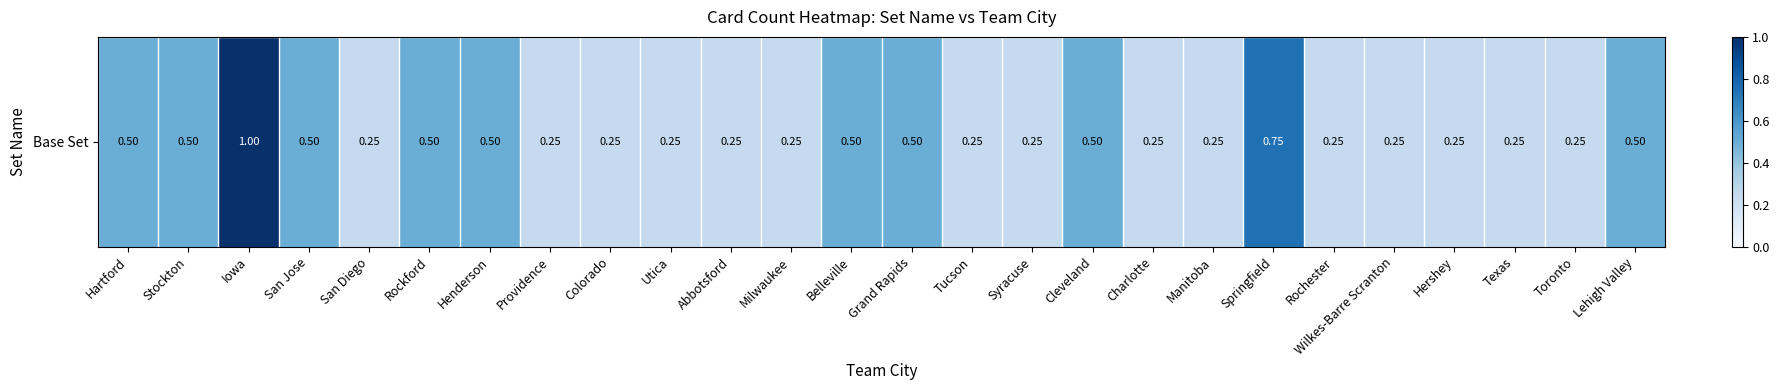

Rank the categories by value from highest to lowest.

Iowa, Springfield, Hartford, Stockton, San Jose, Rockford, Henderson, Belleville, Grand Rapids, Cleveland, Lehigh Valley, San Diego, Providence, Colorado, Utica, Abbotsford, Milwaukee, Tucson, Syracuse, Charlotte, Manitoba, Rochester, Wilkes-Barre Scranton, Hershey, Texas, Toronto